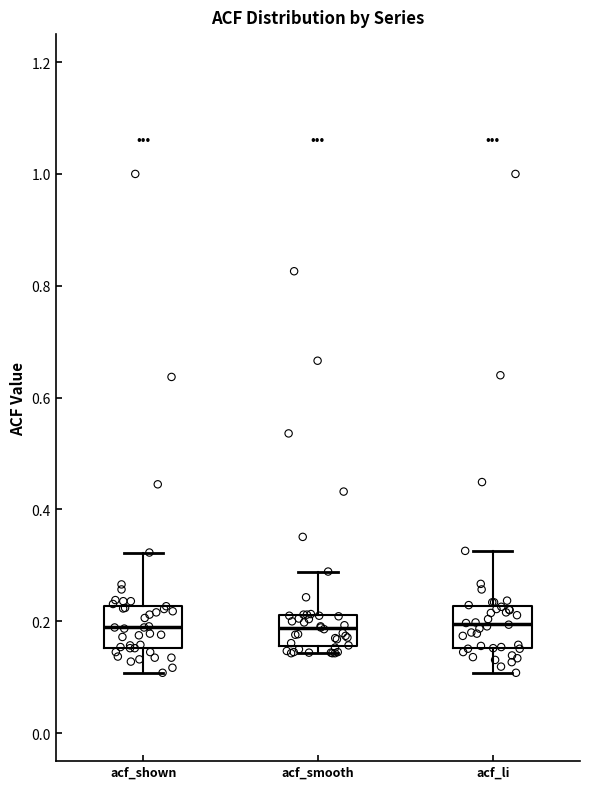

Reading left to right, read every box against the y-axis: the position of its median line, the range the box covers, and the ends of its whiskers. The values are not printed on the chart, so give them approximately, as read against the axis.

acf_shown: median 0.18, box 0.16 to 0.22, whiskers 0.10 to 0.32
acf_smooth: median 0.18, box 0.16 to 0.22, whiskers 0.14 to 0.28
acf_li: median 0.20, box 0.16 to 0.22, whiskers 0.10 to 0.32